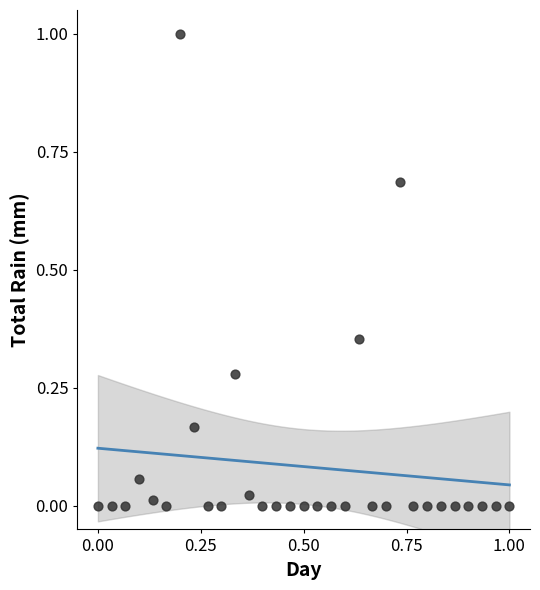

What is the range of Y values (max minus min)?

1.0